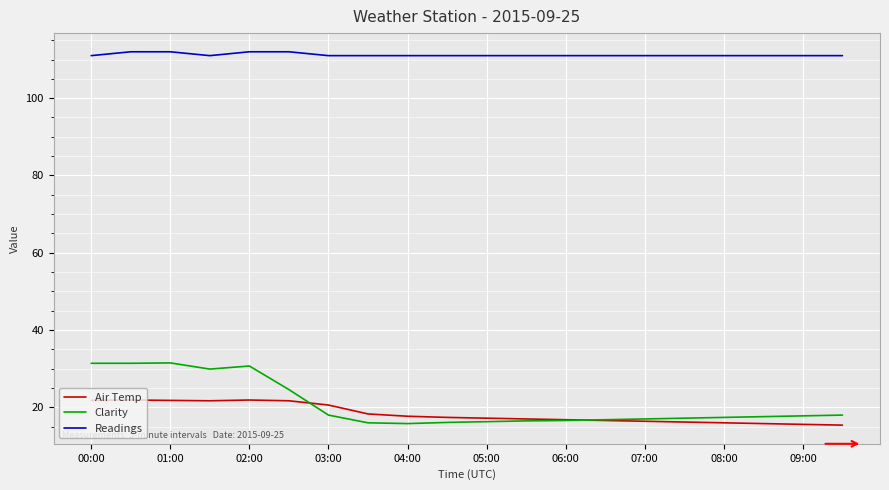

True or false: Readings and Air Temp intersect in this chart.

False